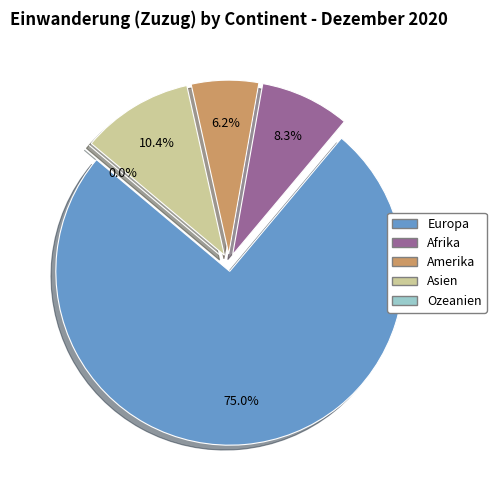

Do Europa and Afrika together represent more than half of the pie?

Yes